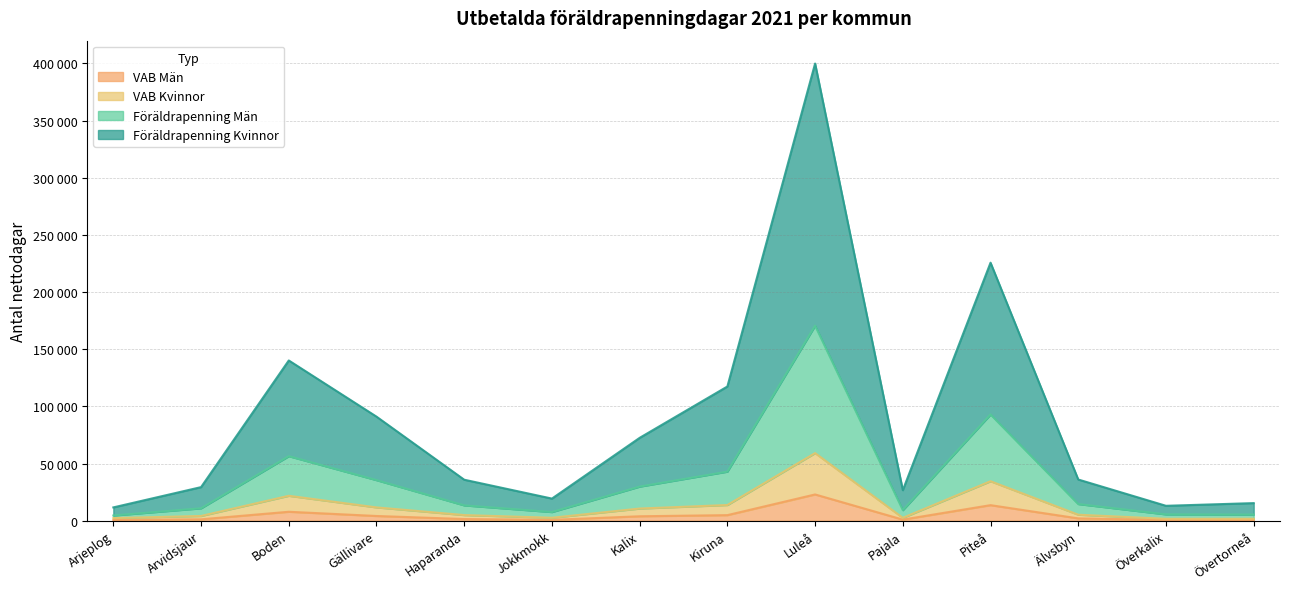

Where is VAB Kvinnor nearest to the value 30387?

Piteå